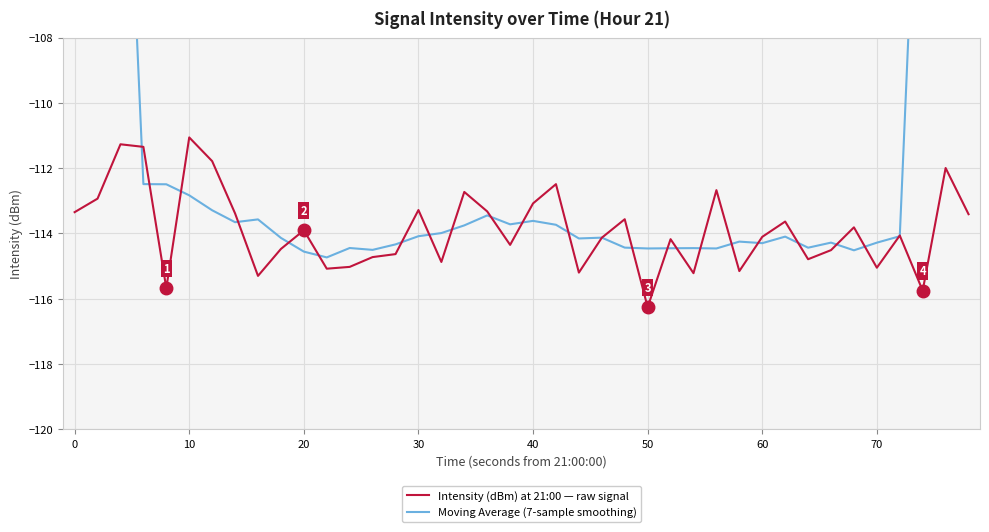

What is the lowest value of the Intensity (dBm) at 21:00 — raw signal series?

-116.3